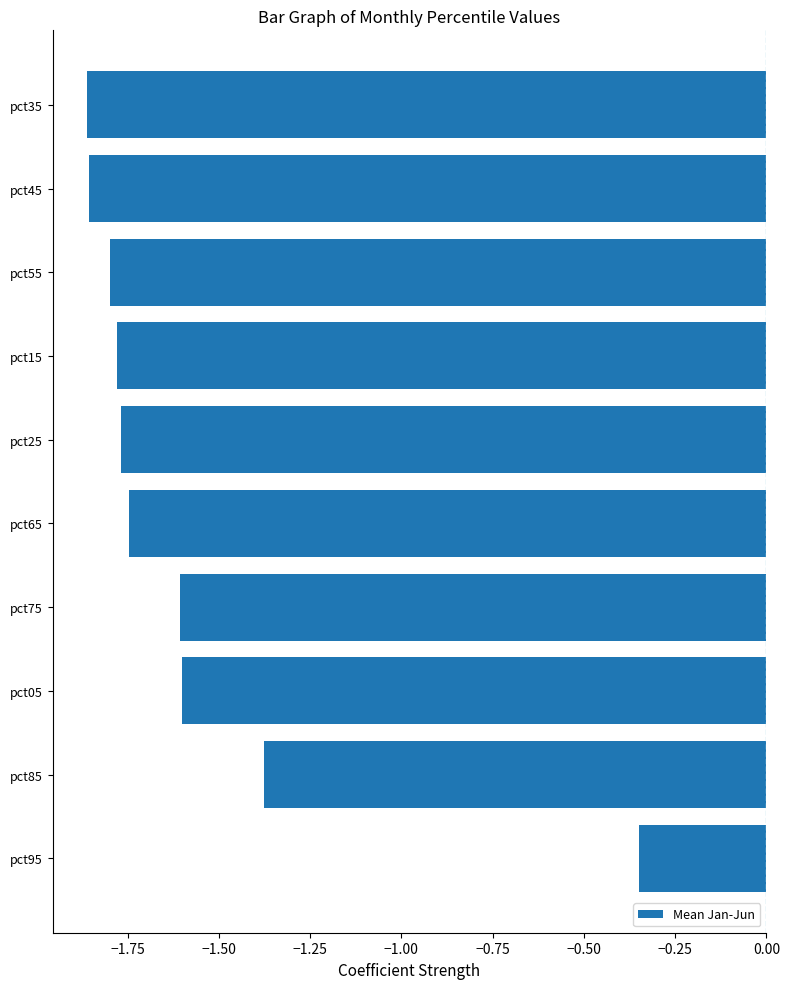

Between pct85 and pct45, which is larger?

pct85